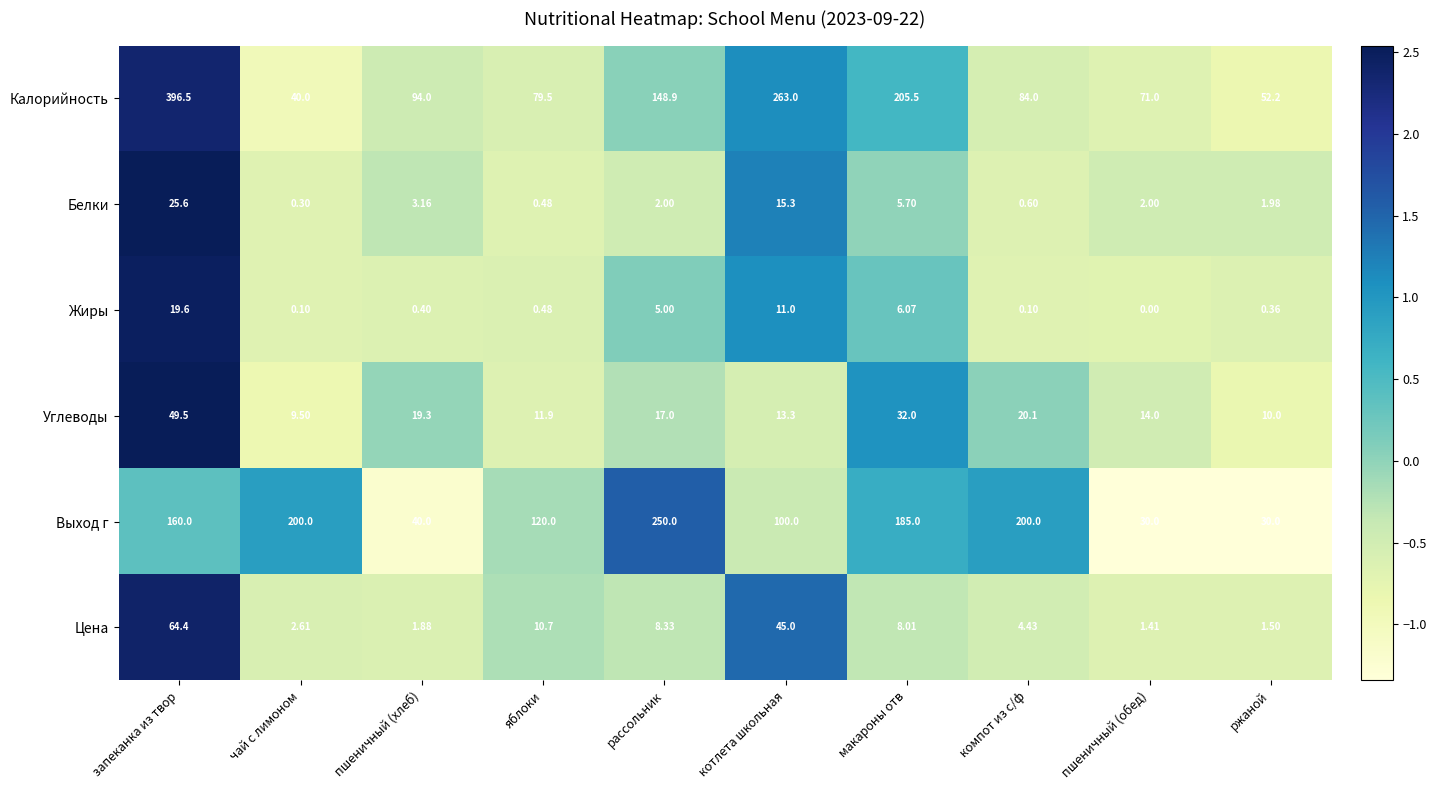

Is the value of Цена at рассольник greater than the value of Жиры at пшеничный (обед)?

Yes